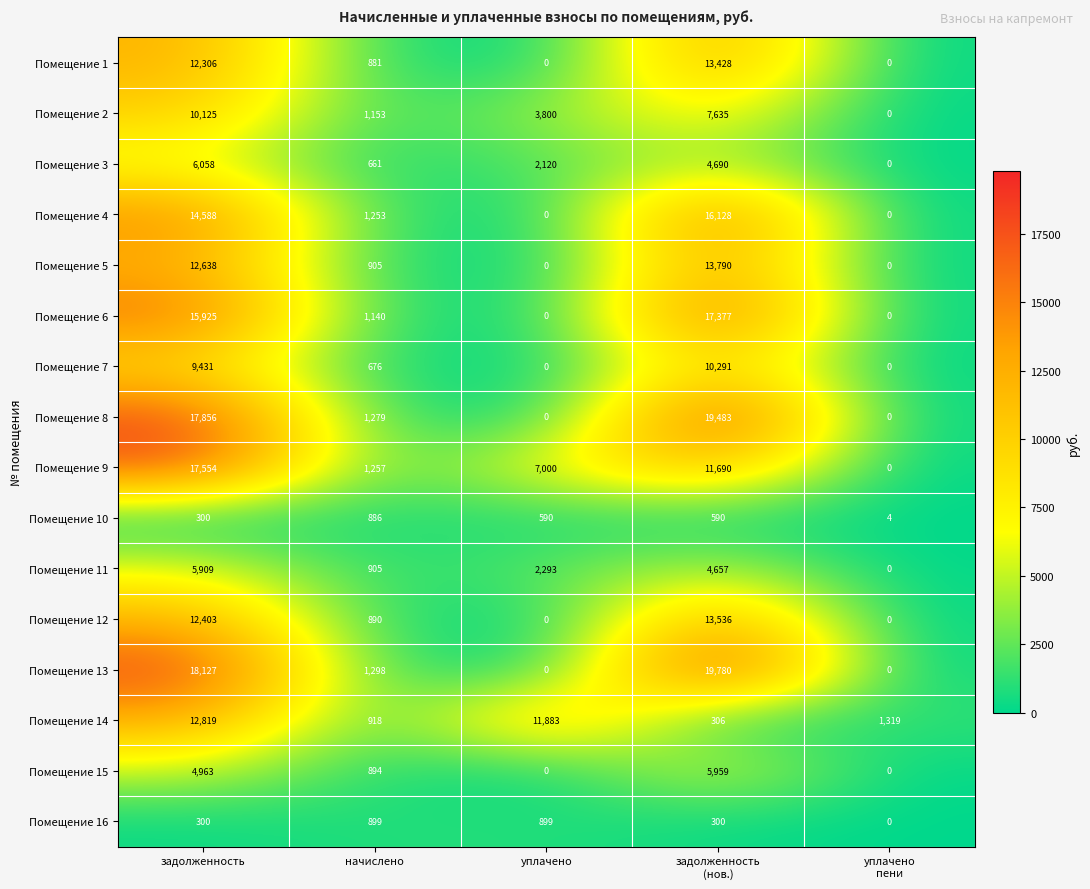

What is the greatest value displayed?

19780